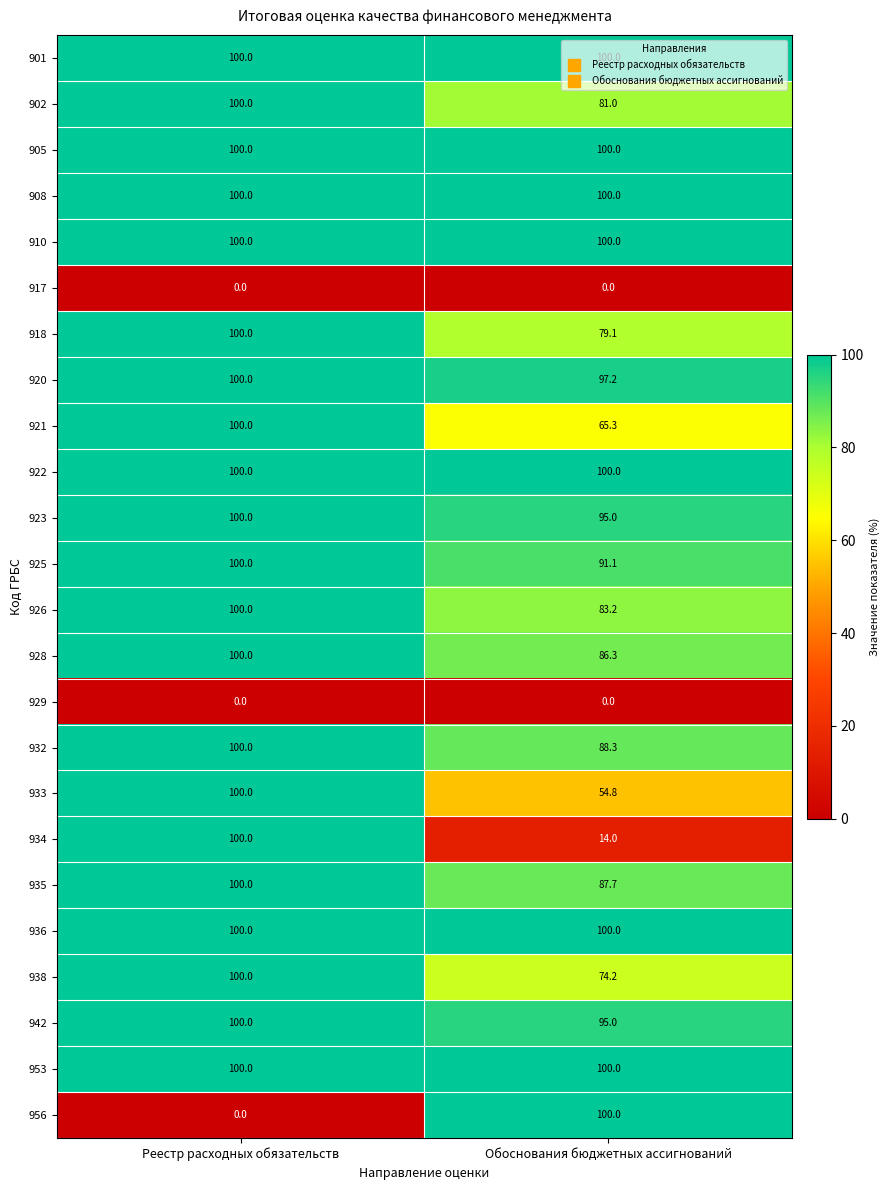

Which series has the widest spread of values?

956